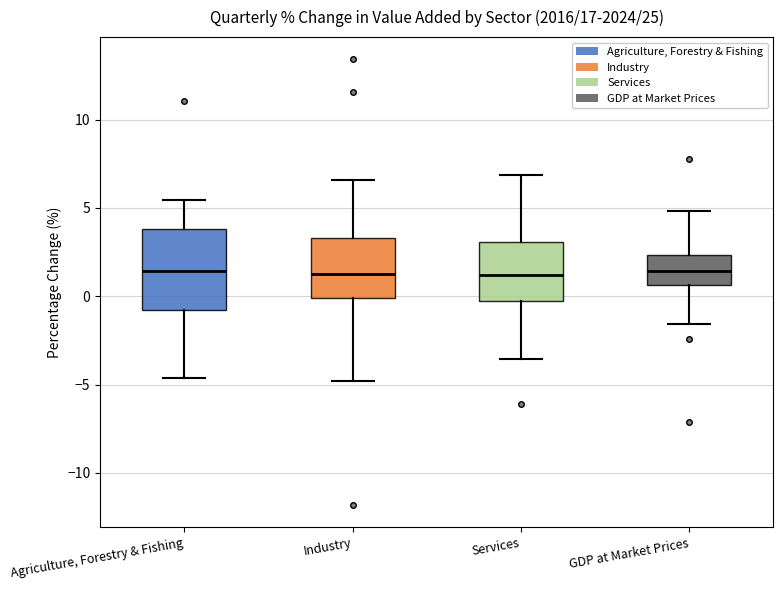

Comparing the boxes themselves (not the whiskers), which one is the tallest?

Agriculture, Forestry & Fishing